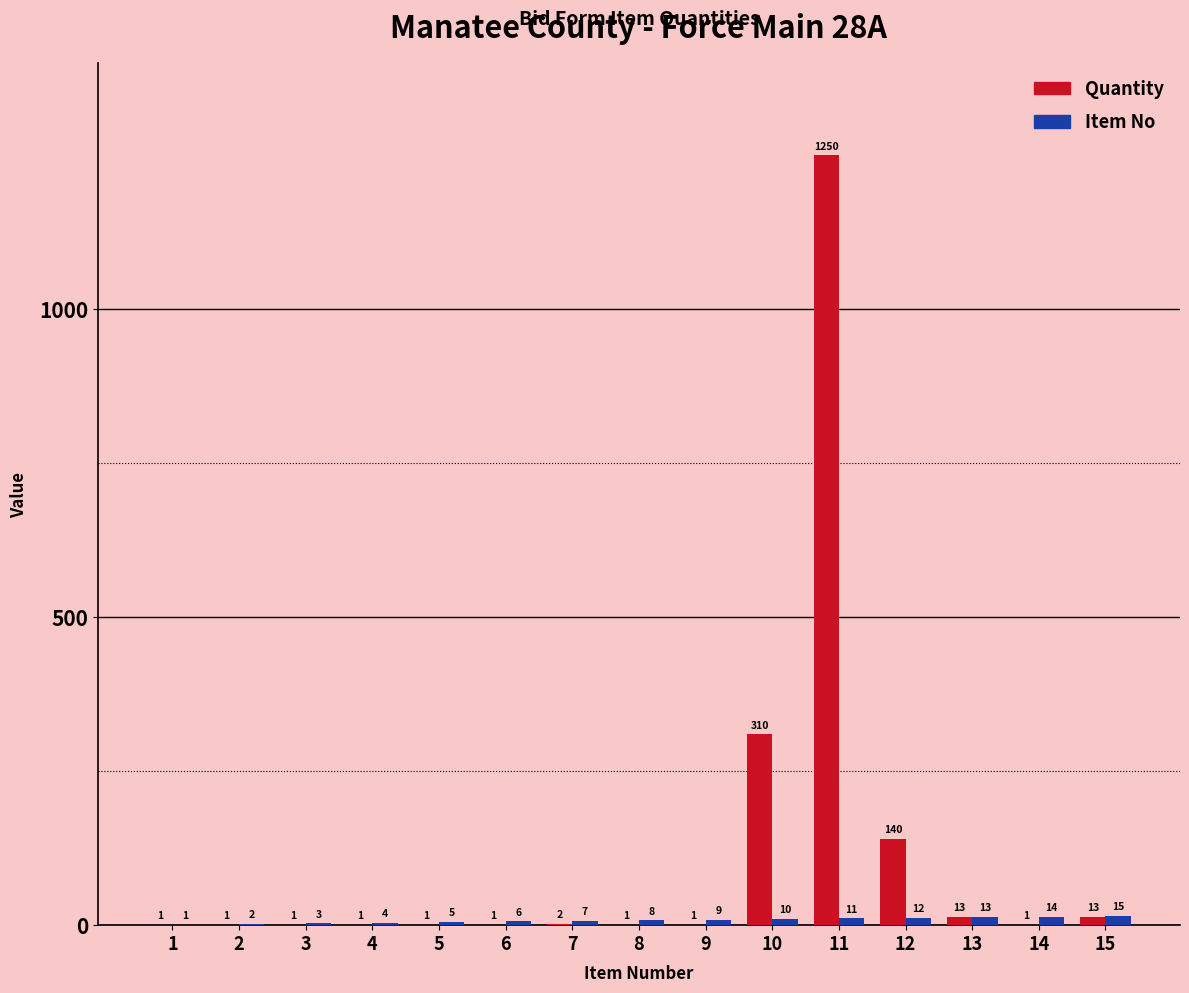

What is the approximate value of Quantity at 12, to the nearest 100?

100